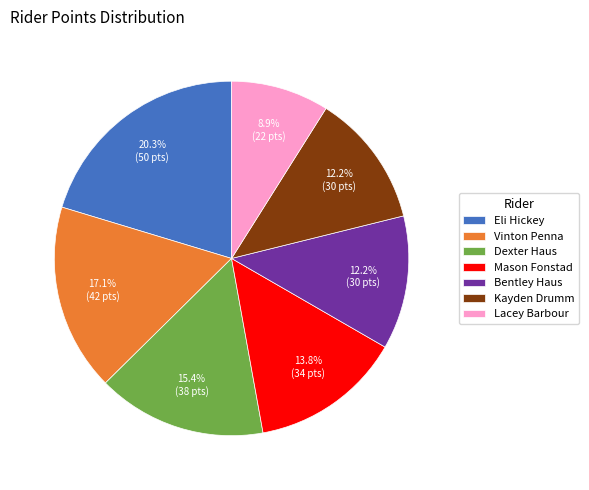

Is there any slice that represents more than half of the pie?

No